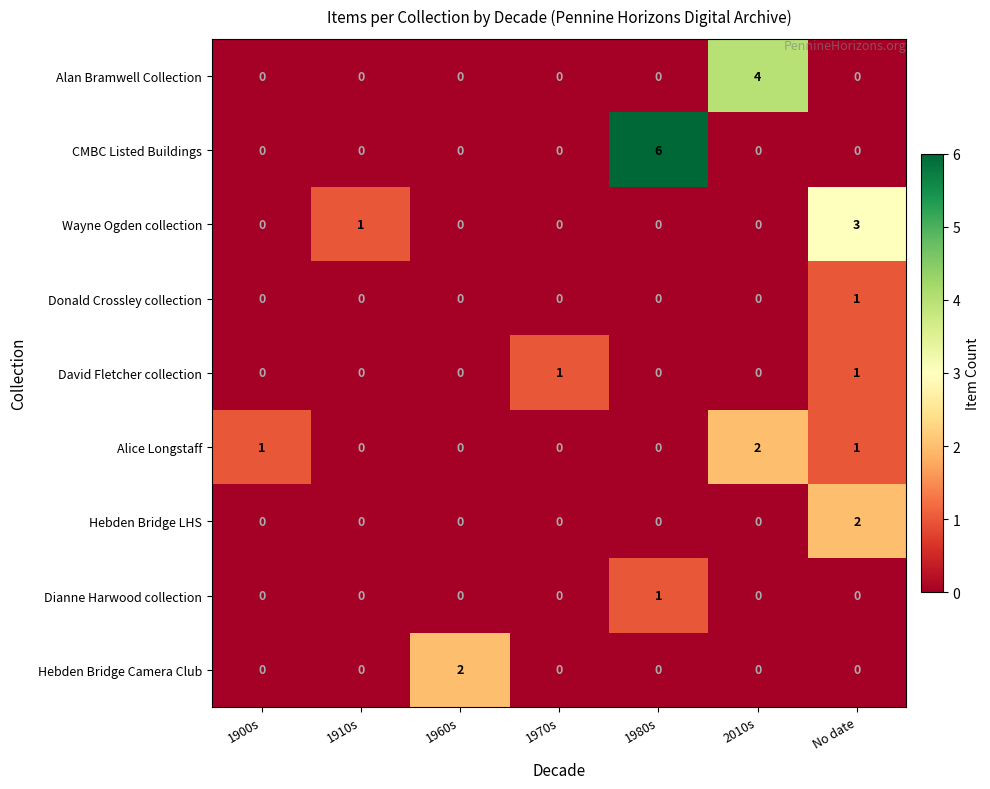

What is the maximum value shown in the chart?

6